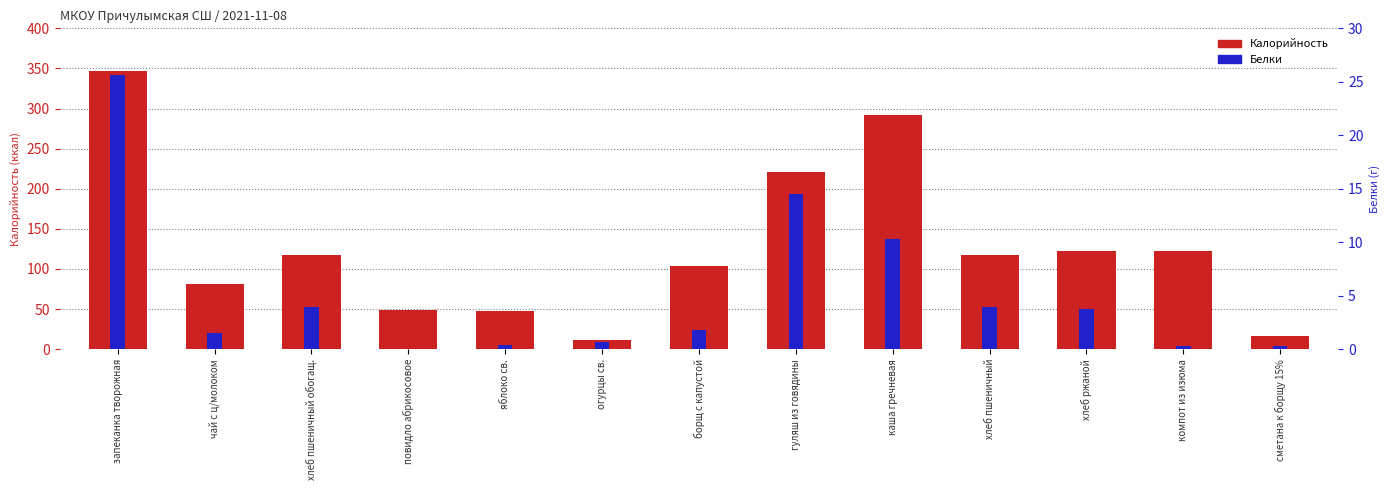

At which label is Белки closest to 12?

каша гречневая